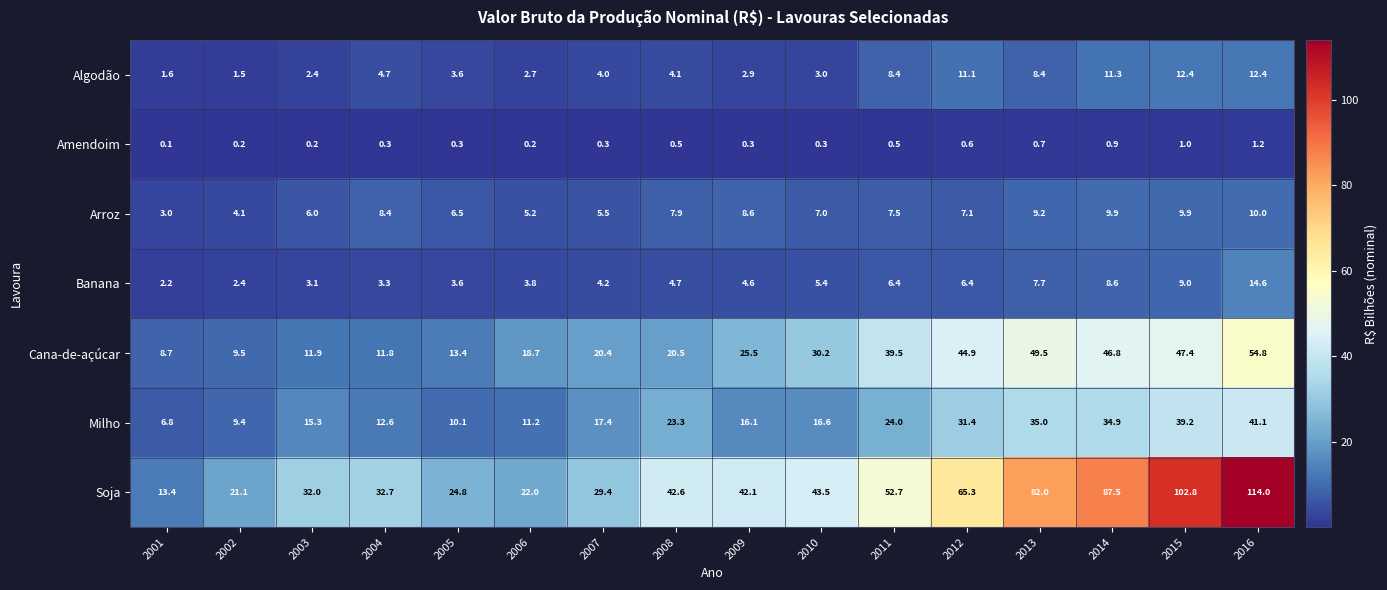

What is the average value of the Milho series?

21.5